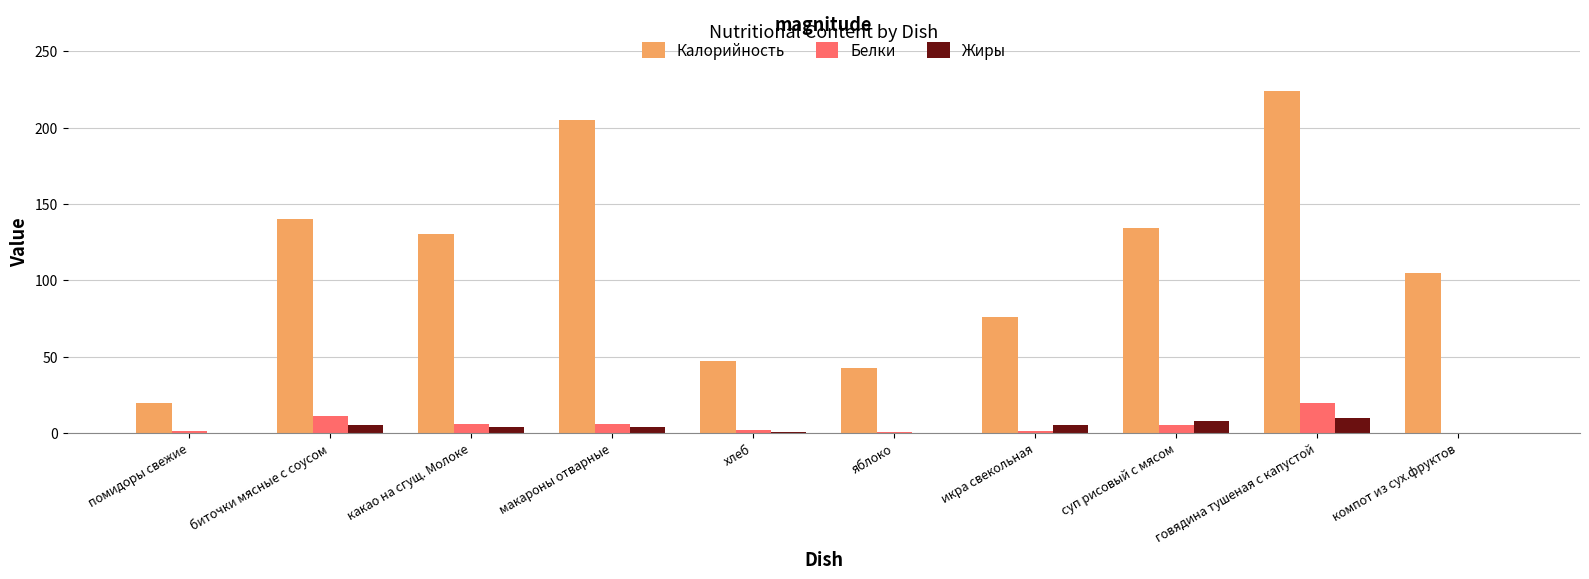

What is the sum of the Белки values at компот из сух.фруктов and говядина тушеная с капустой?

19.3